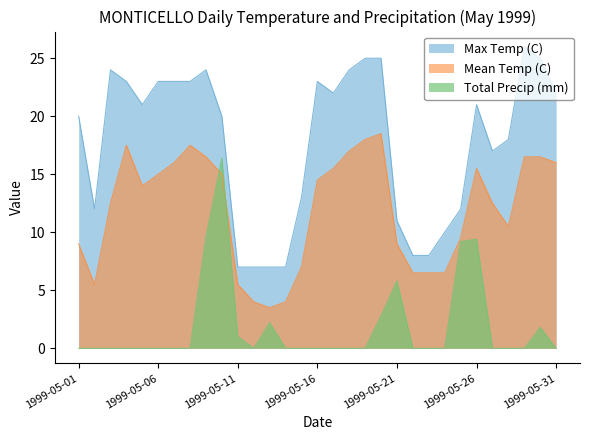

List the labels in order of Mean Temp (C) value, smallest first.

1999-05-13, 1999-05-12, 1999-05-14, 1999-05-02, 1999-05-11, 1999-05-22, 1999-05-23, 1999-05-24, 1999-05-15, 1999-05-01, 1999-05-21, 1999-05-25, 1999-05-28, 1999-05-03, 1999-05-27, 1999-05-05, 1999-05-16, 1999-05-06, 1999-05-10, 1999-05-17, 1999-05-26, 1999-05-07, 1999-05-31, 1999-05-09, 1999-05-29, 1999-05-30, 1999-05-18, 1999-05-04, 1999-05-08, 1999-05-19, 1999-05-20